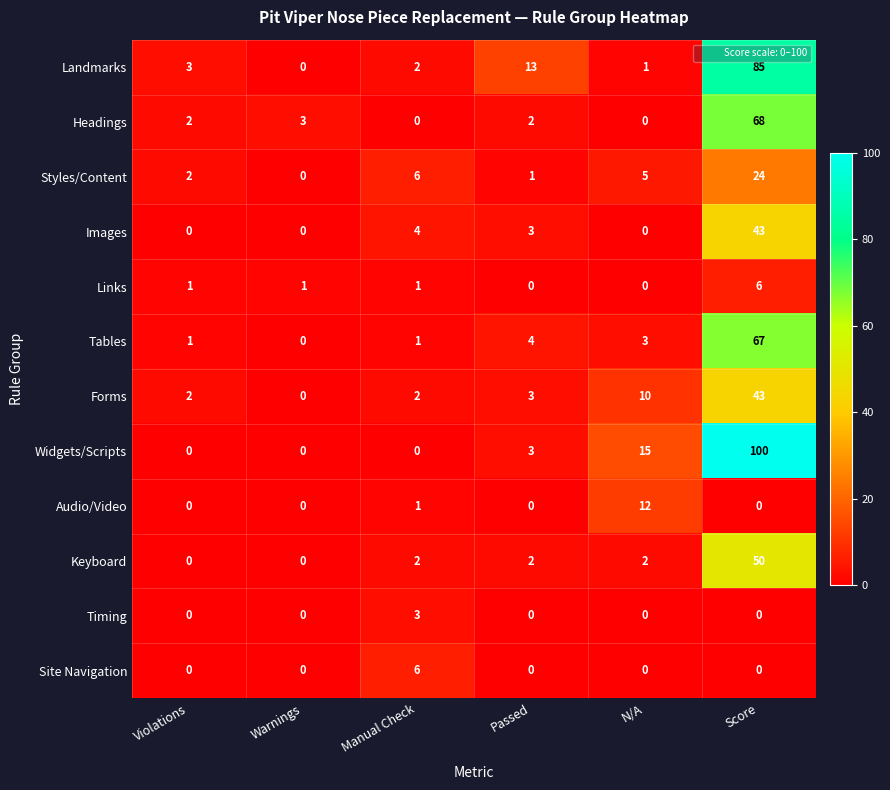

Which series has the largest range (max minus min)?

Widgets/Scripts